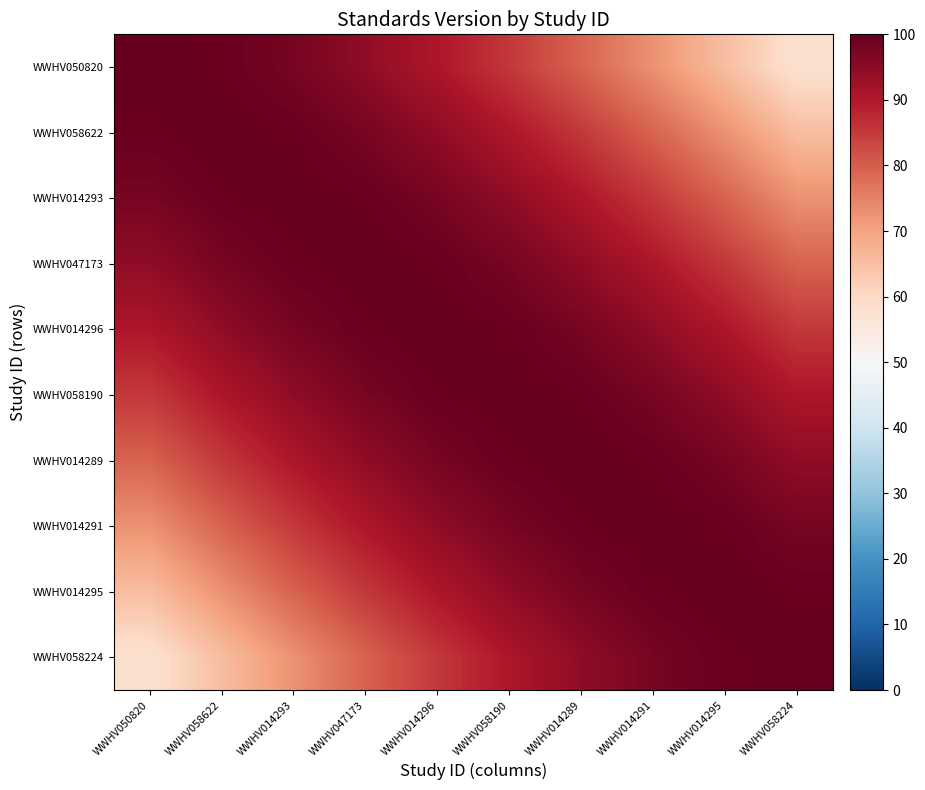

How many data points does each series have?

10